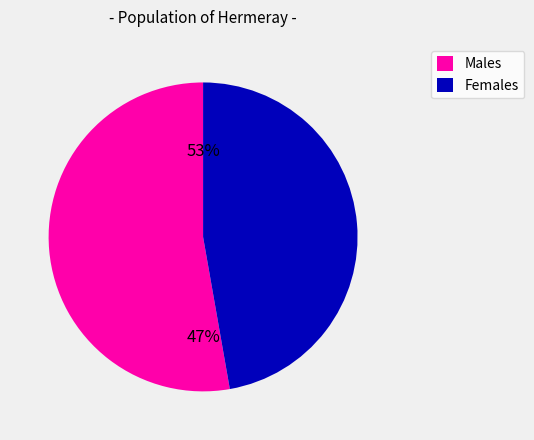

True or false: Health accounts for 1% of the total.

False